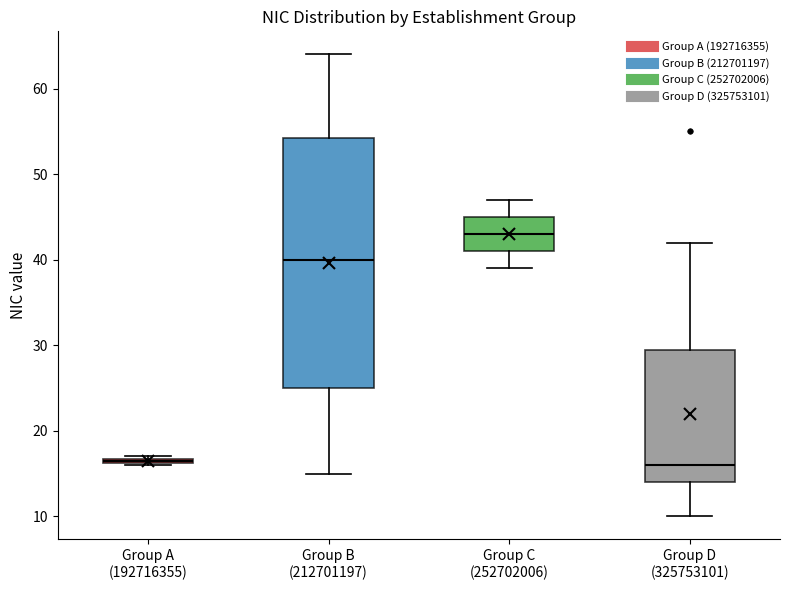

Where does the lower whisker of the box for Group C (252702006) end on the y-axis? The values are not printed on the chart, so give them approximately, as read against the axis.

39